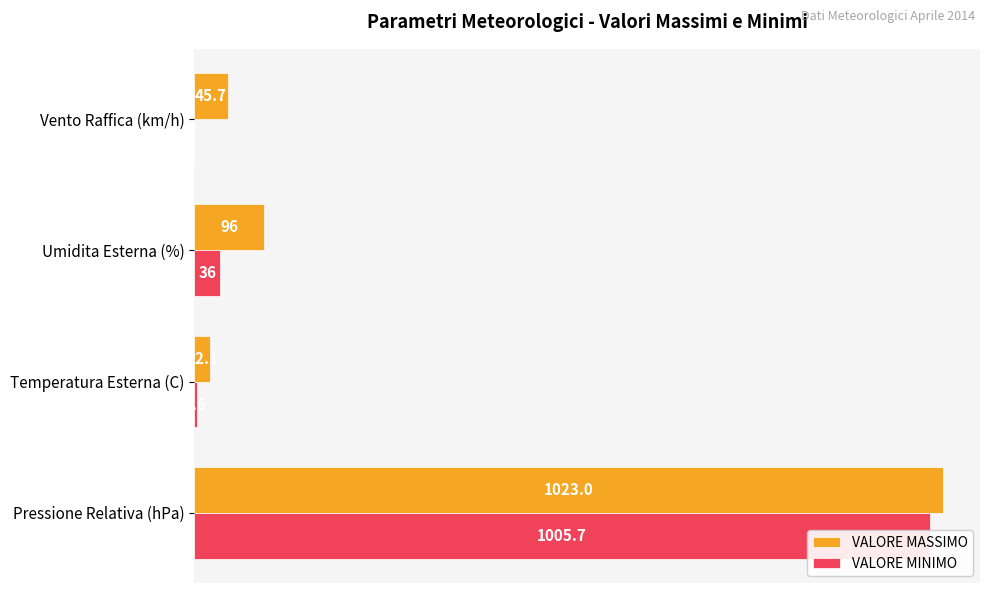

What is the value of the VALORE MASSIMO bar at the 3rd from the left?

96.0